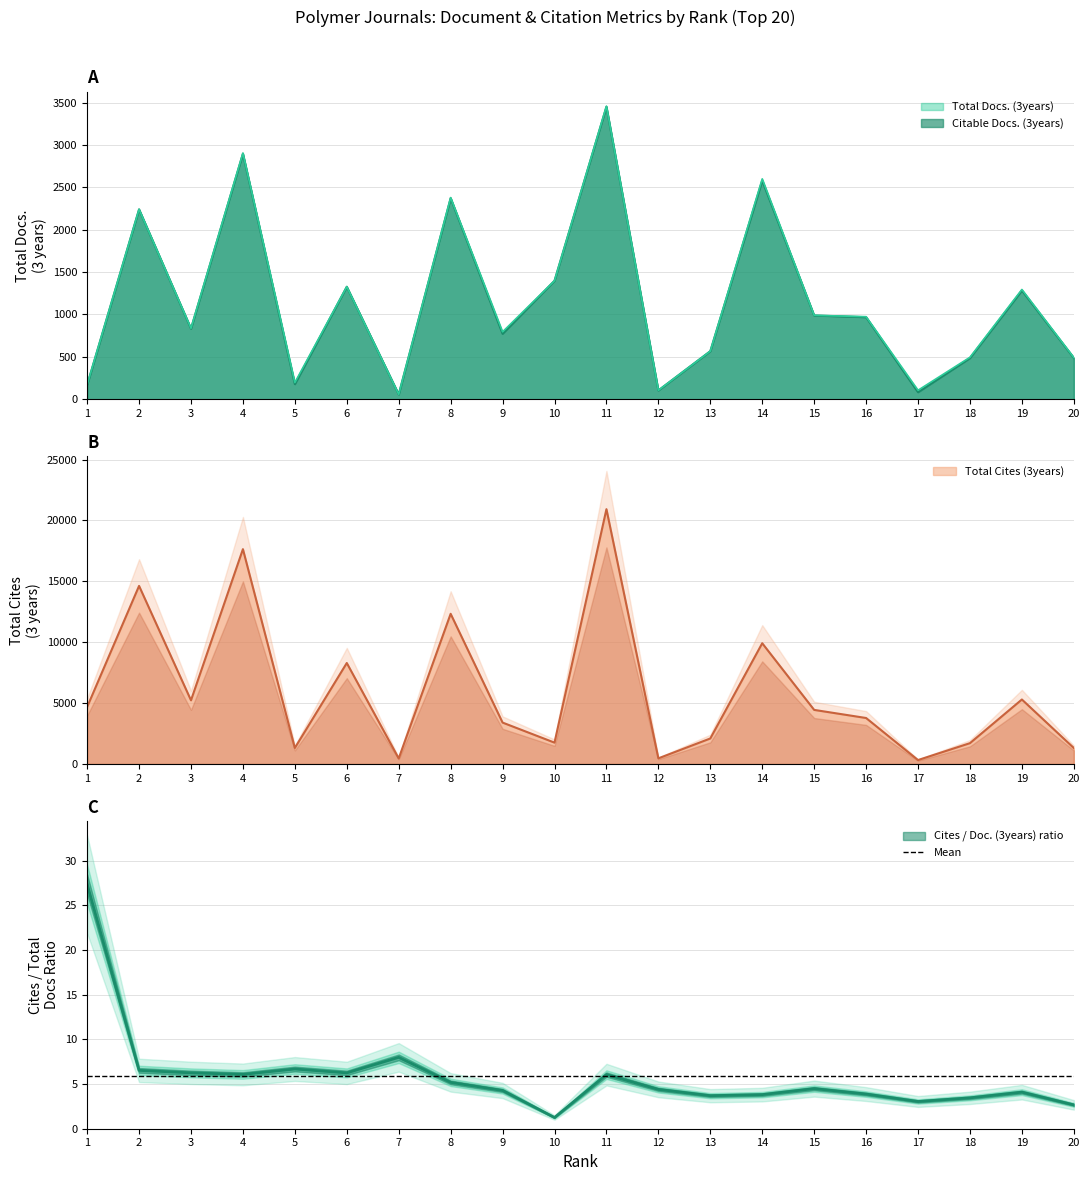

At how many categories does at least one series exceed 16092?

2